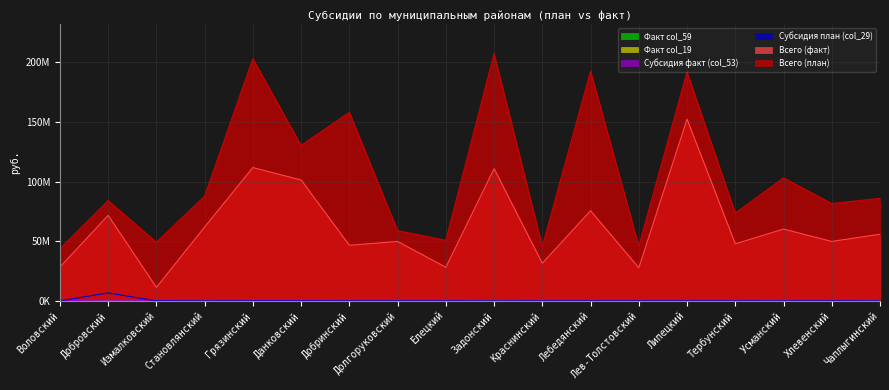

Reading left to right, list all the values displayed in this chart.

Всего (план): Воловский=43676706.7	Добровский=84063469.6	Измалковский=49130268.6	Становлянский=87745737.0	Грязинский=202978281.5	Данковский=130269764.8	Добринский=158015481.0	Долгоруковский=58910442.5	Елецкий=50745711.7	Задонский=207143828.6	Краснинский=45700525.5	Лебедянский=192553302.0	Лев-Толстовский=45998286.2	Липецкий=191772796.0	Тербунский=73531341.4	Усманский=103141461.3	Хлевенский=81601969.6	Чаплыгинский=85936545.8
Всего (факт): Воловский=28309919.9	Добровский=71679035.5	Измалковский=11317832.6	Становлянский=61892295.5	Грязинский=111747057.1	Данковский=101323075.6	Добринский=46628879.9	Долгоруковский=49827409.2	Елецкий=28159681.1	Задонский=110825632.9	Краснинский=31513376.8	Лебедянский=75599974.3	Лев-Толстовский=27720732.4	Липецкий=152285748.9	Тербунский=47798709.4	Усманский=60205035.2	Хлевенский=49826772.2	Чаплыгинский=55884989.4
Субсидия план (col_29): Воловский=0.0	Добровский=6726687.7	Измалковский=0.0	Становлянский=0.0	Грязинский=0.0	Данковский=0.0	Добринский=0.0	Долгоруковский=0.0	Елецкий=0.0	Задонский=0.0	Краснинский=0.0	Лебедянский=0.0	Лев-Толстовский=0.0	Липецкий=0.0	Тербунский=0.0	Усманский=0.0	Хлевенский=0.0	Чаплыгинский=0.0
Субсидия факт (col_53): Воловский=352136.7	Добровский=130260.6	Измалковский=256113.0	Становлянский=584147.3	Грязинский=377839.2	Данковский=274324.5	Добринский=228135.3	Долгоруковский=159172.5	Елецкий=216456.2	Задонский=7263.9	Краснинский=210056.8	Лебедянский=210527.6	Лев-Толстовский=212218.4	Липецкий=191334.1	Тербунский=149262.6	Усманский=123023.6	Хлевенский=239049.6	Чаплыгинский=74340.7
Факт col_19: Воловский=0.0	Добровский=38260.9	Измалковский=6956.5	Становлянский=10434.8	Грязинский=13043.5	Данковский=0.0	Добринский=7826.1	Долгоруковский=0.0	Елецкий=12173.9	Задонский=8695.6	Краснинский=4347.8	Лебедянский=86956.5	Лев-Толстовский=9565.2	Липецкий=26087.0	Тербунский=13913.0	Усманский=15652.2	Хлевенский=8695.6	Чаплыгинский=5217.4
Факт col_59: Воловский=0.0	Добровский=0.0	Измалковский=0.0	Становлянский=0.0	Грязинский=0.0	Данковский=123062.3	Добринский=0.0	Долгоруковский=109127.3	Елецкий=0.0	Задонский=116833.2	Краснинский=92621.1	Лебедянский=97141.2	Лев-Толстовский=75530.2	Липецкий=0.0	Тербунский=66872.5	Усманский=33915.5	Хлевенский=133639.2	Чаплыгинский=0.0